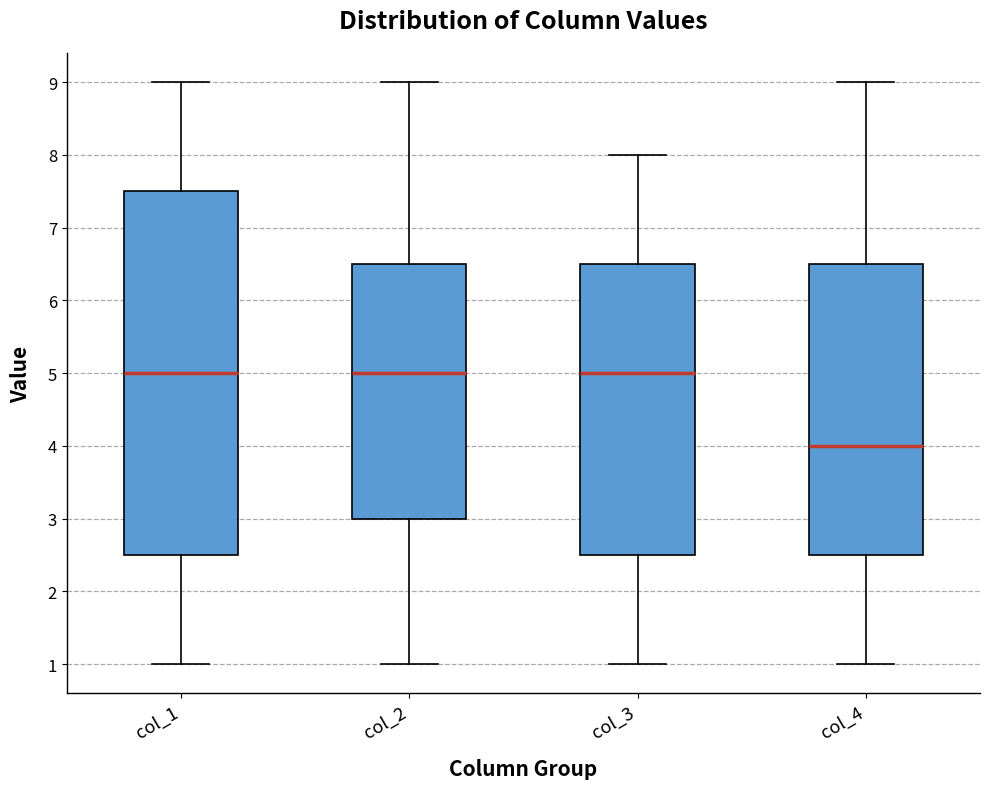

Where is the upper edge of the box for col_3 on the y-axis? The values are not printed on the chart, so give them approximately, as read against the axis.

6.5